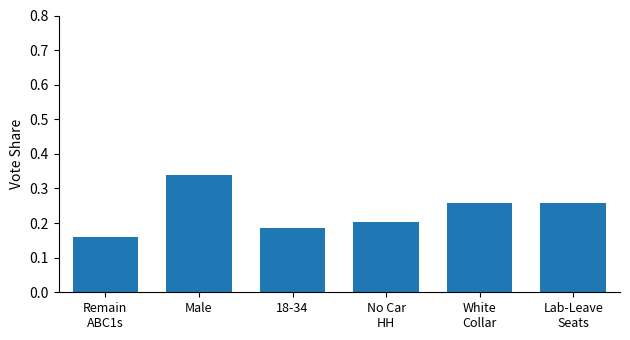

What position from the right is White
Collar?

2